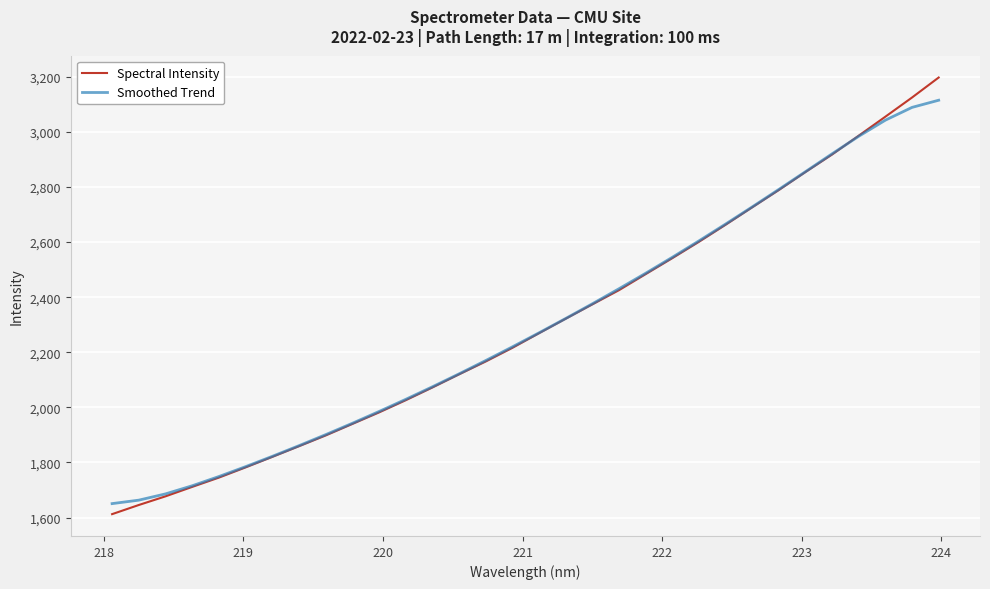

List the series in order of their peak value, lowest first.

Smoothed Trend, Spectral Intensity